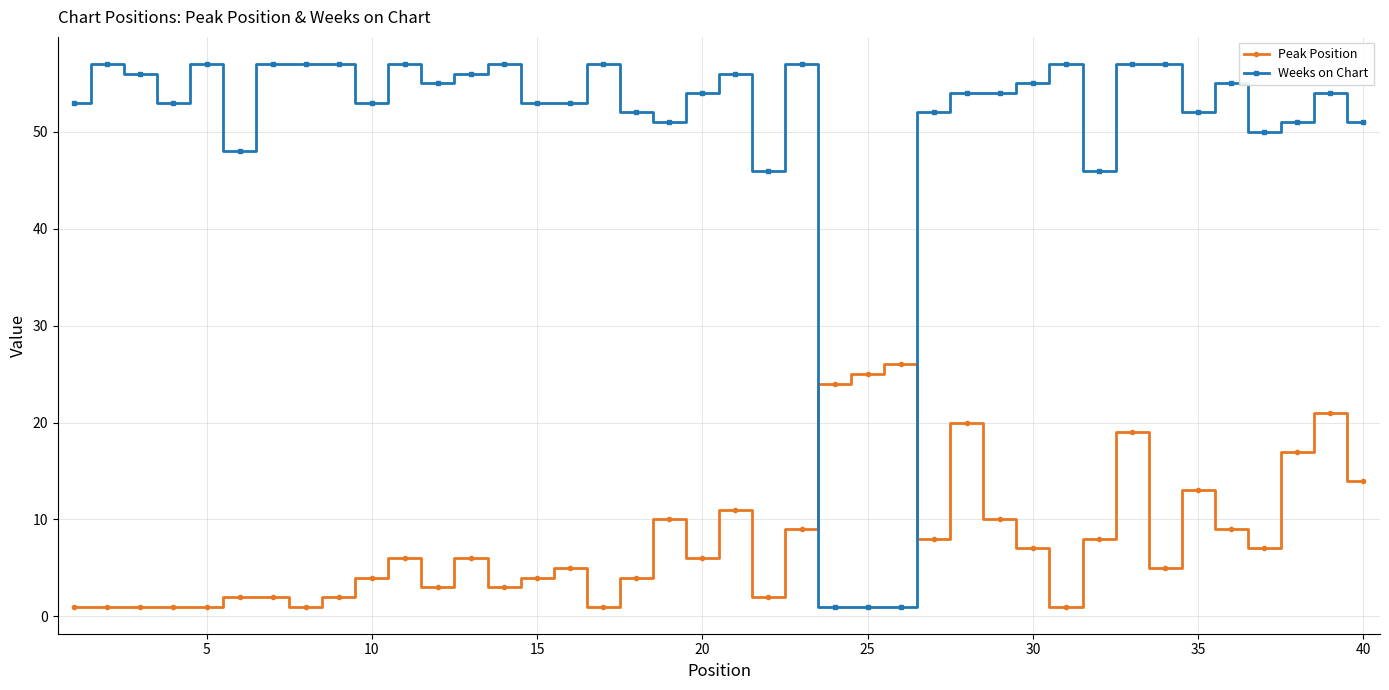

Which series has the largest range (max minus min)?

Weeks on Chart